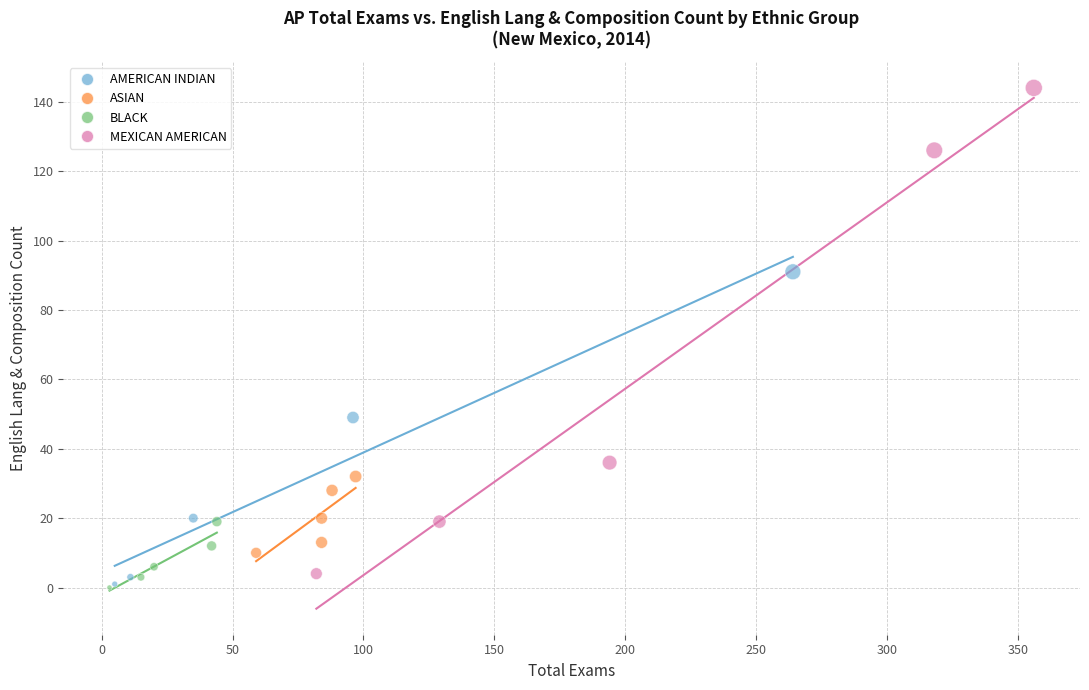

Which series reaches the maximum Y coordinate?

MEXICAN AMERICAN